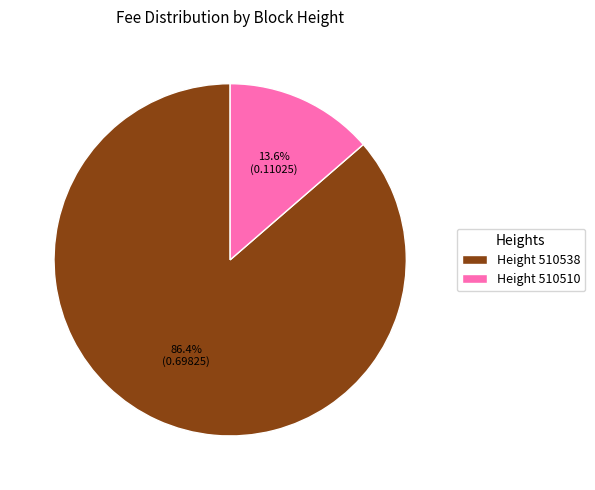

What is the majority slice?

Height 510538